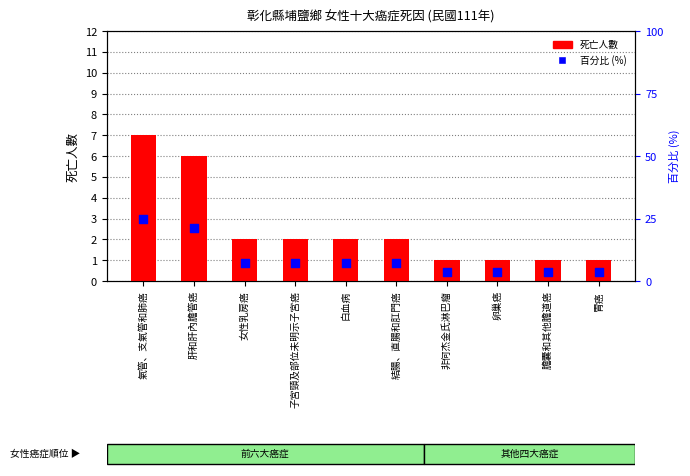

Which series has the largest total across all categories?

百分比 (%)